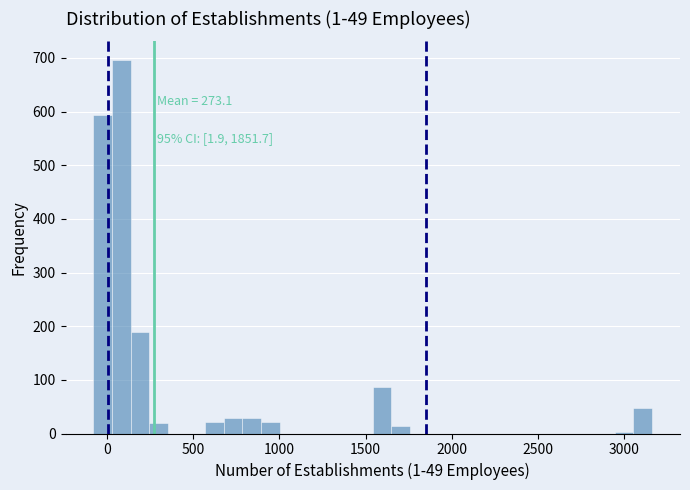

Read against the x-axis, roughly where is the centre of the tallest bar?

100